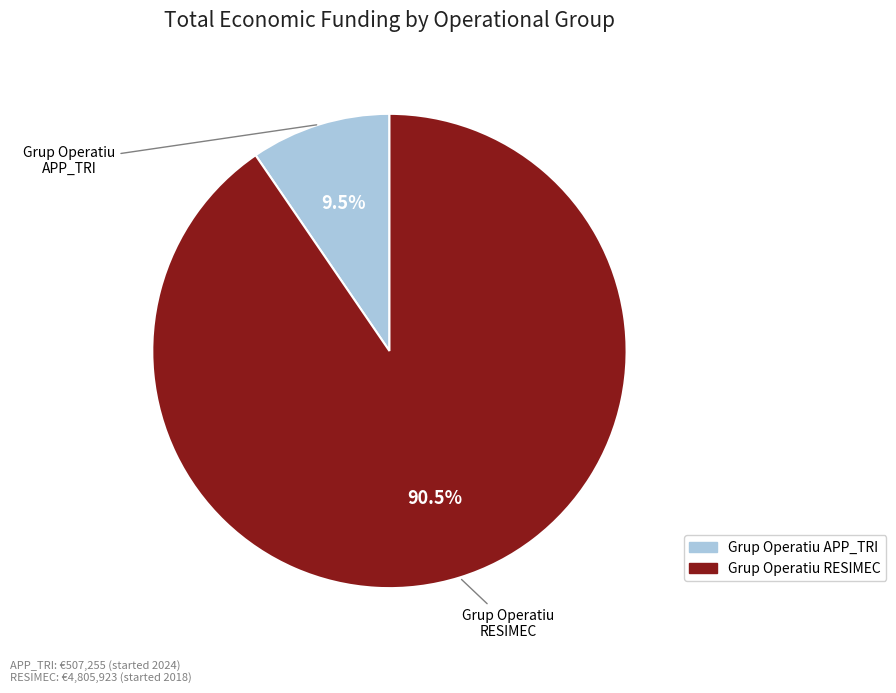

Approximately how many times larger is the value at Grup Operatiu APP_TRI compared to Grup Operatiu RESIMEC?

0.1